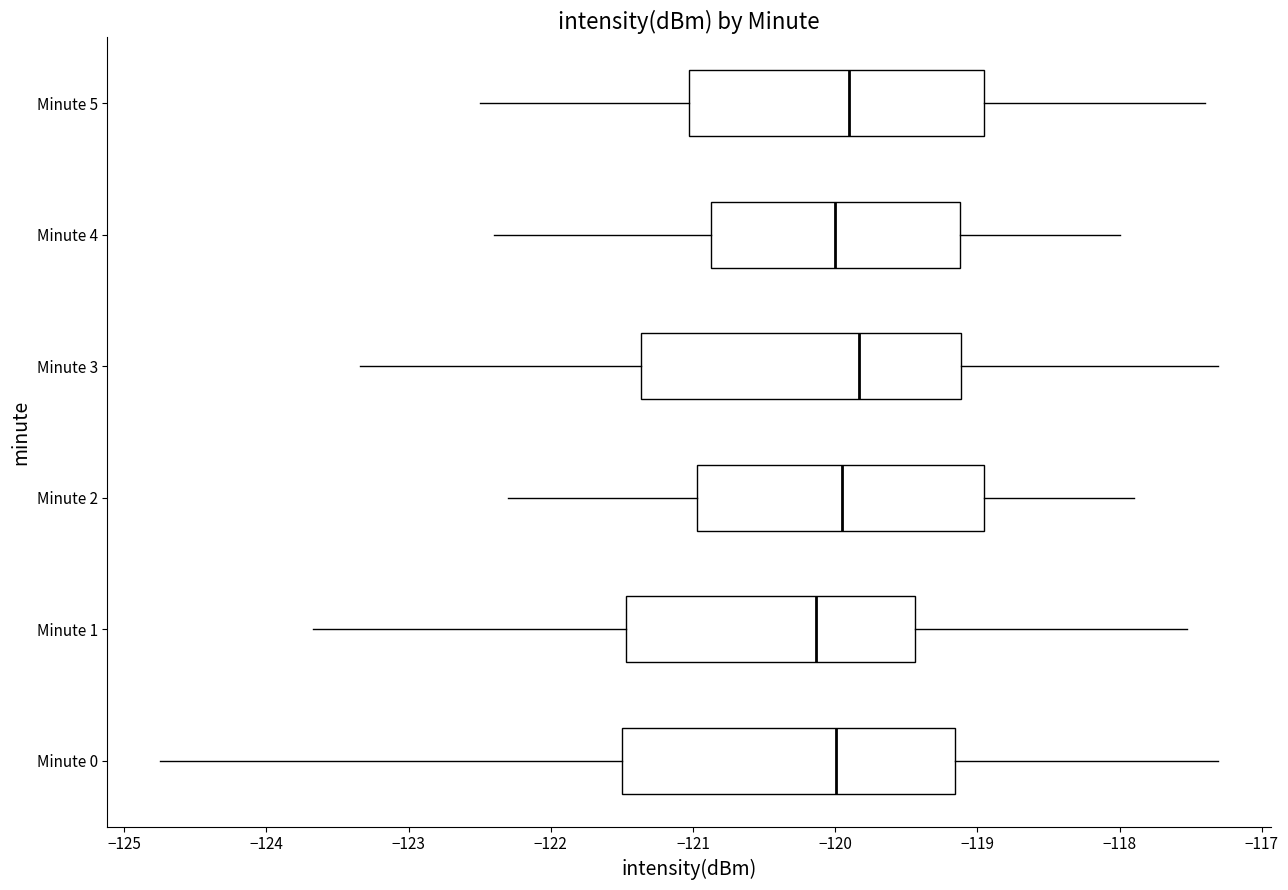

Reading bottom to top, transcribe this box plot: for each box, give where its median line is, the range the box spans, and where its two whiskers end, as read against the x-axis. The values are not printed on the chart, so give them approximately, as read against the axis.

Minute 0: median -120.0, box -121.5 to -119.2, whiskers -124.7 to -117.3
Minute 1: median -120.1, box -121.5 to -119.4, whiskers -123.7 to -117.5
Minute 2: median -119.9, box -121.0 to -118.9, whiskers -122.3 to -117.9
Minute 3: median -119.8, box -121.4 to -119.1, whiskers -123.3 to -117.3
Minute 4: median -120.0, box -120.9 to -119.1, whiskers -122.4 to -118.0
Minute 5: median -119.9, box -121.0 to -118.9, whiskers -122.5 to -117.4